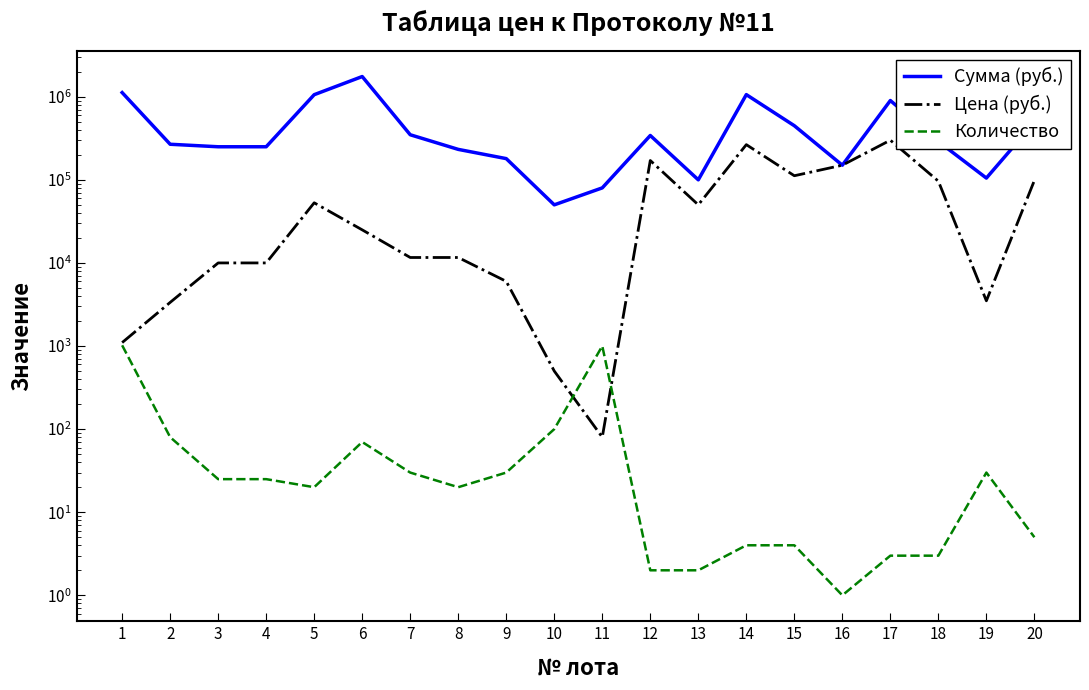

What is the difference between the Количество values at 5 and 19?

10.0